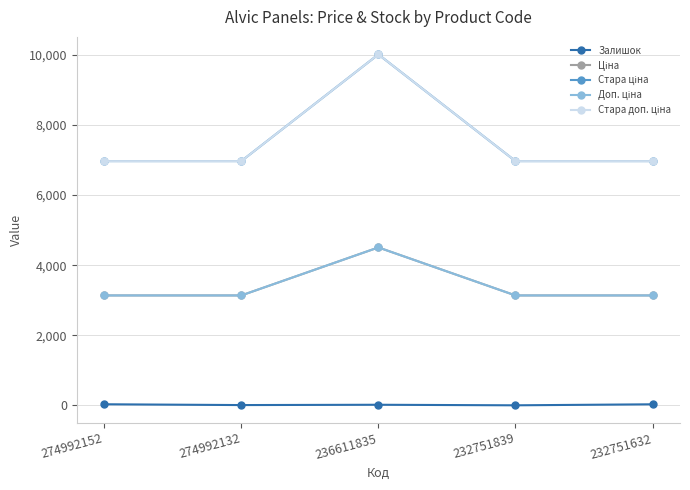

What is the sum of all Доп. ціна values?

17055.0